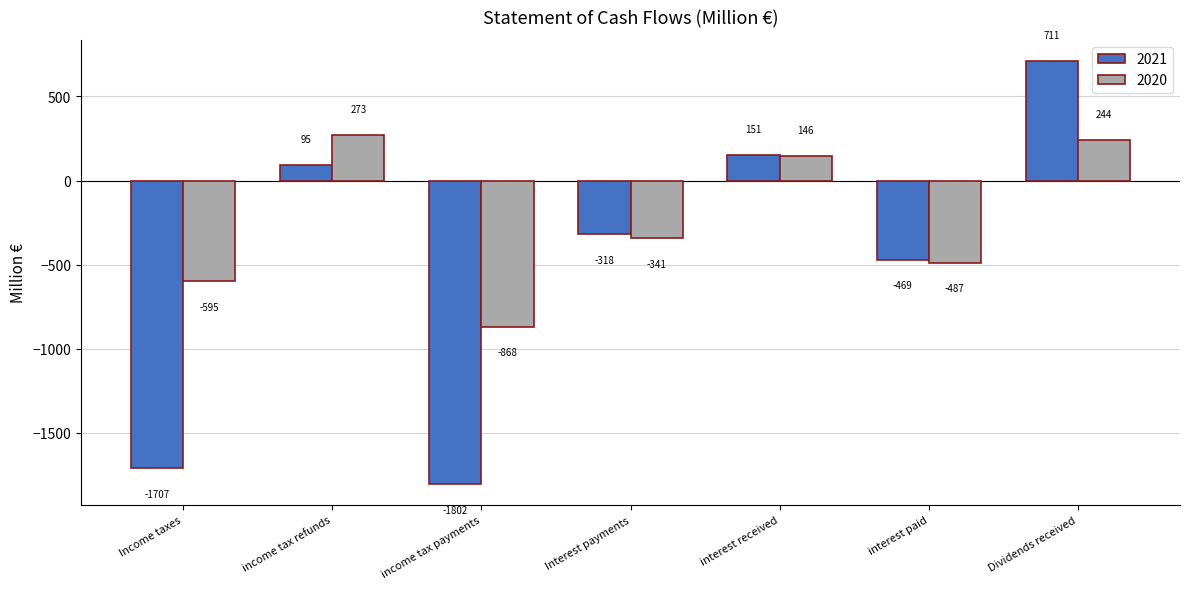

Is it true that 2020 equals -502 at Interest payments?

False